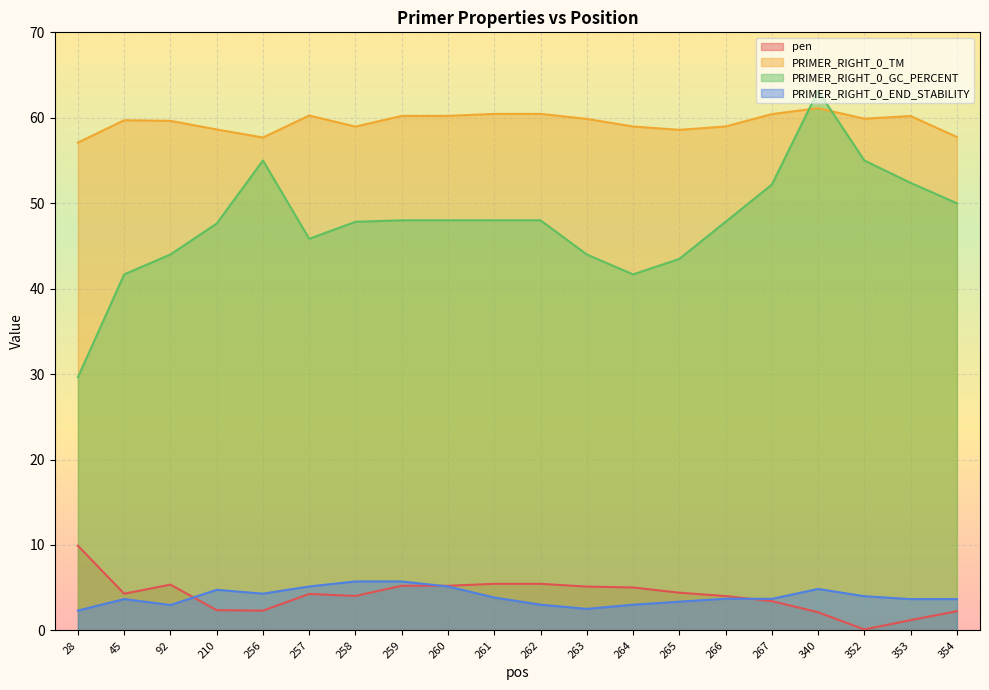

What are all the series names shown in the legend?

pen, PRIMER_RIGHT_0_TM, PRIMER_RIGHT_0_GC_PERCENT, PRIMER_RIGHT_0_END_STABILITY